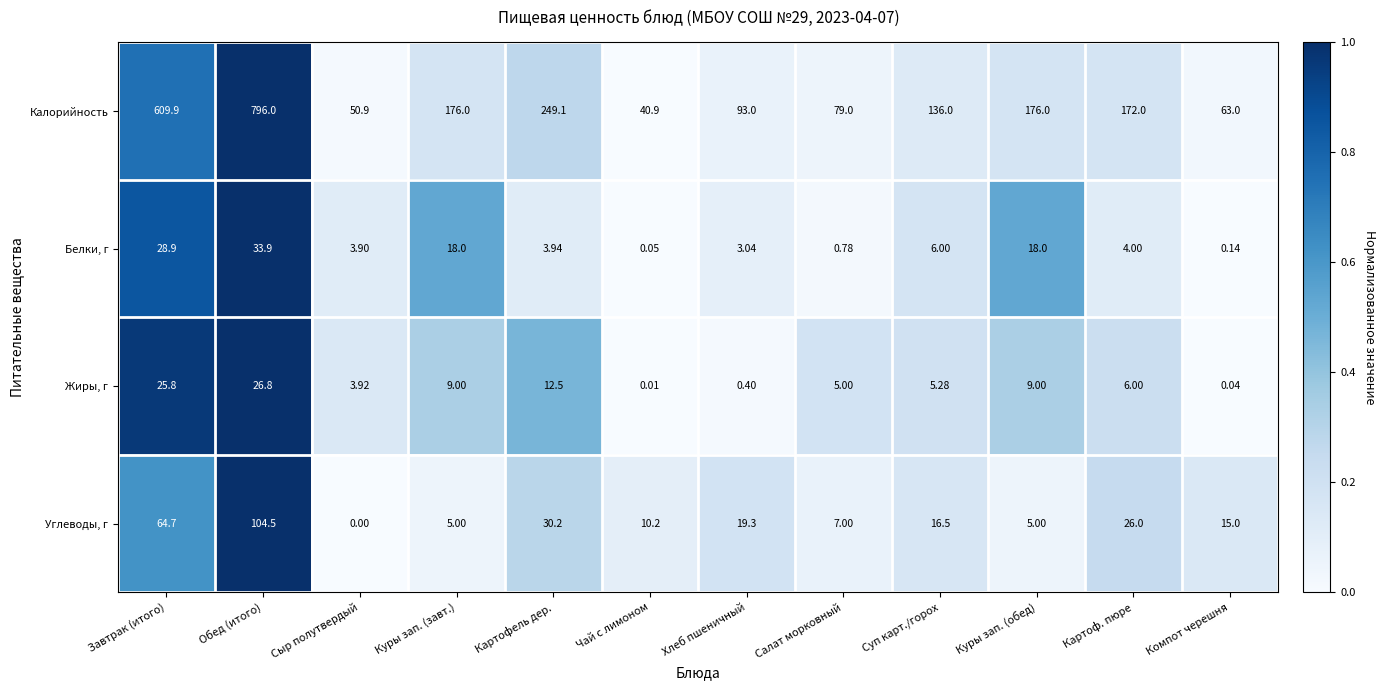

Where does the Жиры, г series first go above 6?

Завтрак (итого)